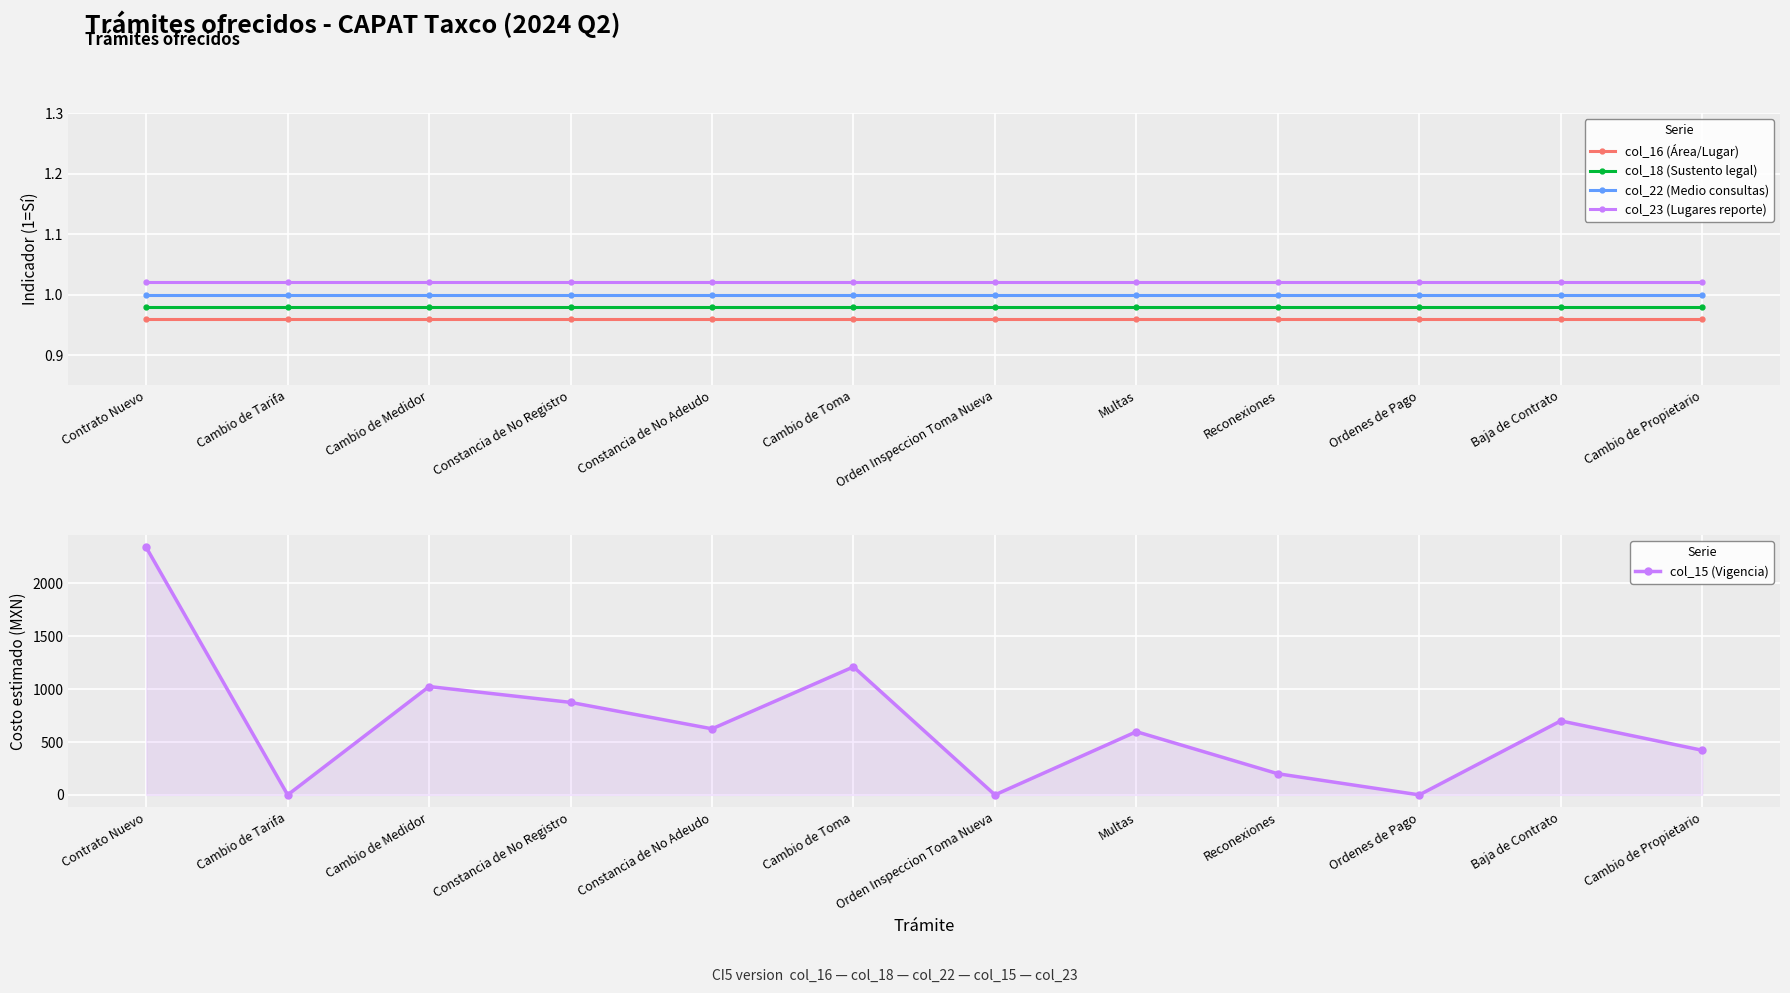

At which label is col_23 (Lugares reporte) closest to 1?

Contrato Nuevo